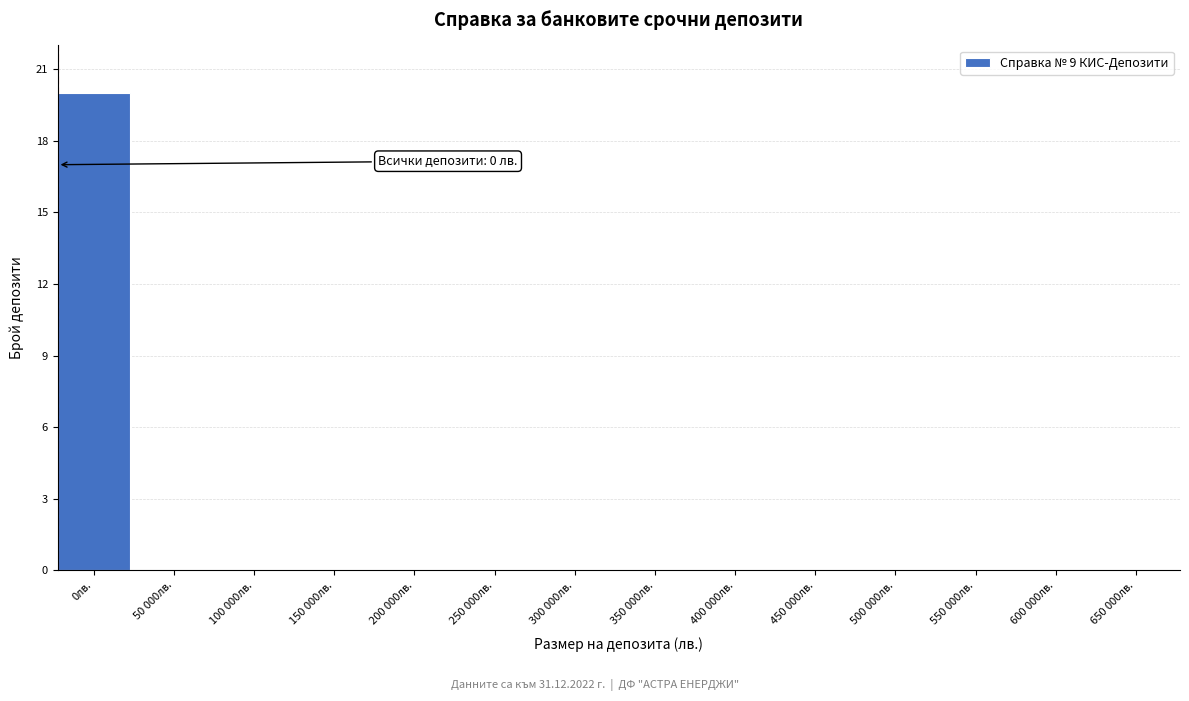

Reading left to right, extract all data points from this chart.

0лв.=20	50 000лв.=0	100 000лв.=0	150 000лв.=0	200 000лв.=0	250 000лв.=0	300 000лв.=0	350 000лв.=0	400 000лв.=0	450 000лв.=0	500 000лв.=0	550 000лв.=0	600 000лв.=0	650 000лв.=0